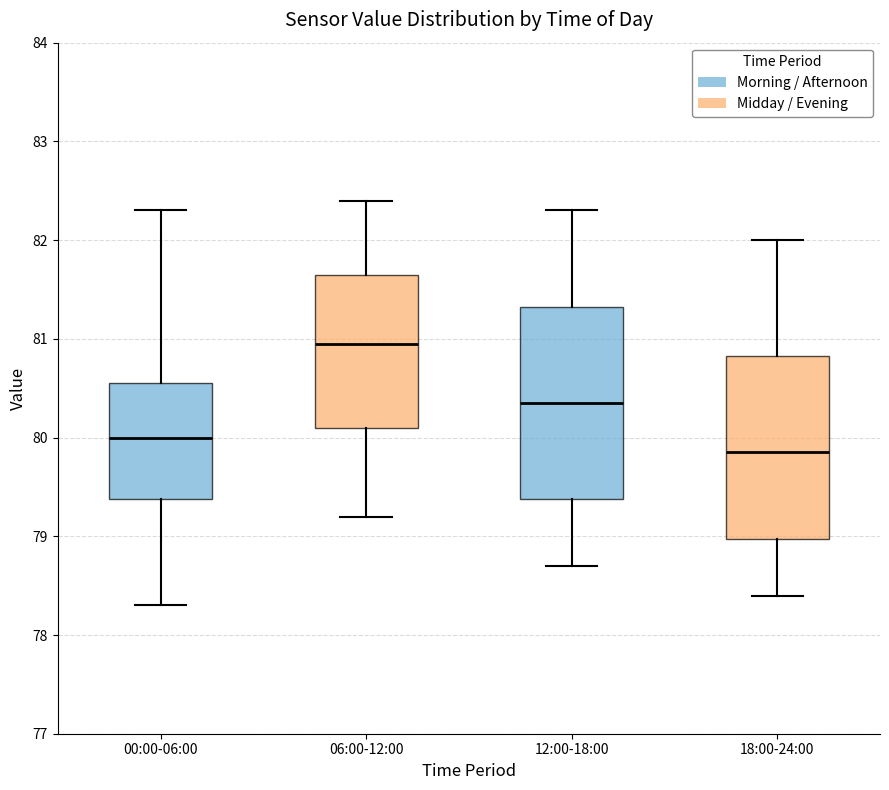

Reading left to right, read every box against the y-axis: the position of its median line, the range the box covers, and the ends of its whiskers. The values are not printed on the chart, so give them approximately, as read against the axis.

00:00-06:00: median 80.0, box 79.4 to 80.6, whiskers 78.3 to 82.3
06:00-12:00: median 81.0, box 80.1 to 81.7, whiskers 79.2 to 82.4
12:00-18:00: median 80.4, box 79.4 to 81.3, whiskers 78.7 to 82.3
18:00-24:00: median 79.9, box 79.0 to 80.8, whiskers 78.4 to 82.0